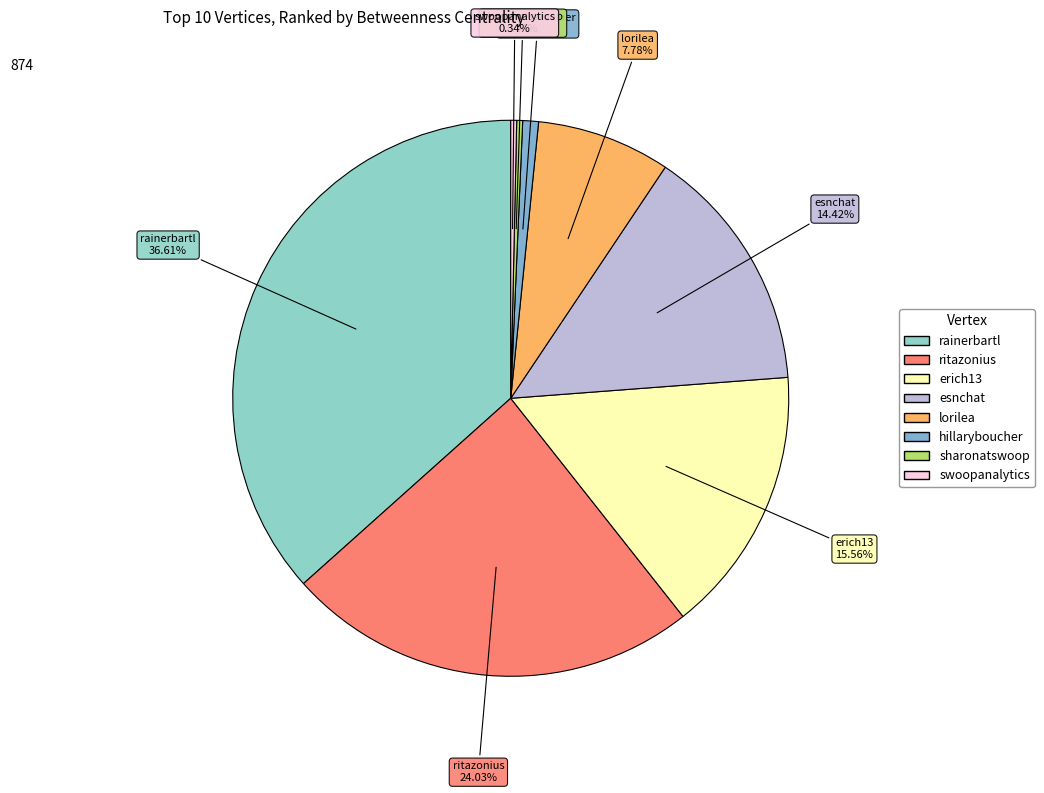

What portion of the pie excludes erich13?

84.4%